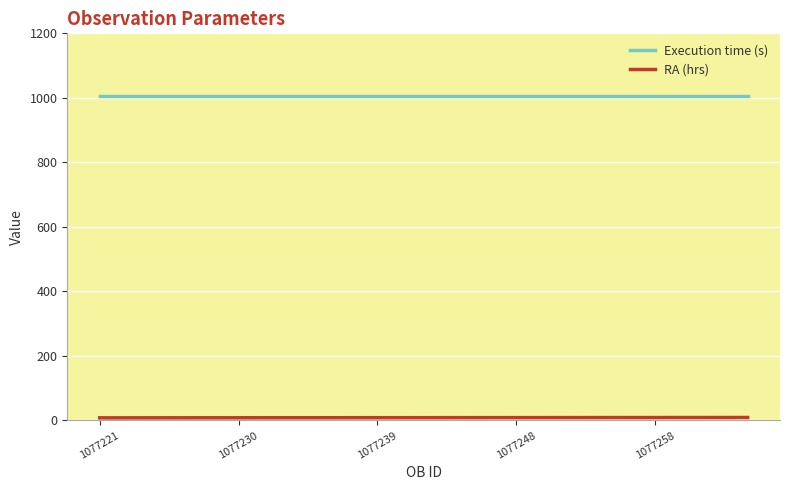

What is the highest value of the Execution time (s) series?

1005.0